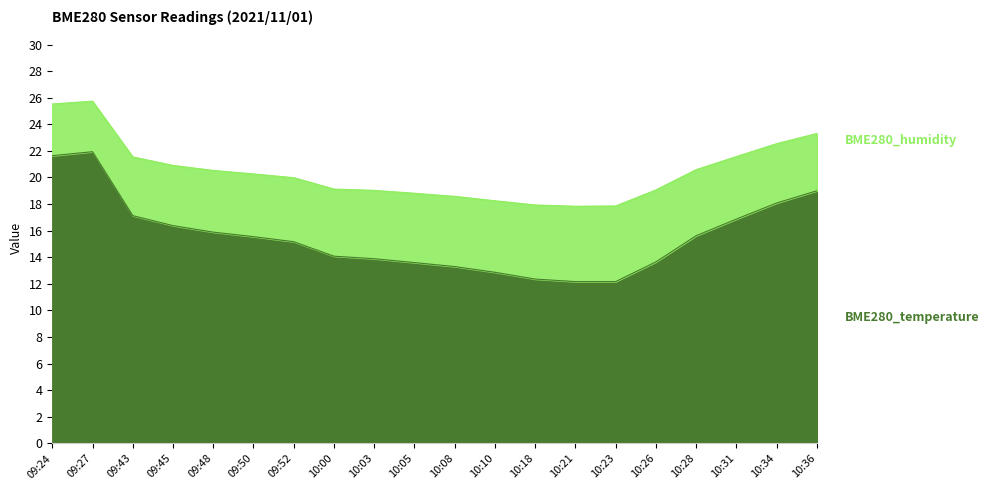

True or false: there are more than 1 points higher than both neighbors.

False